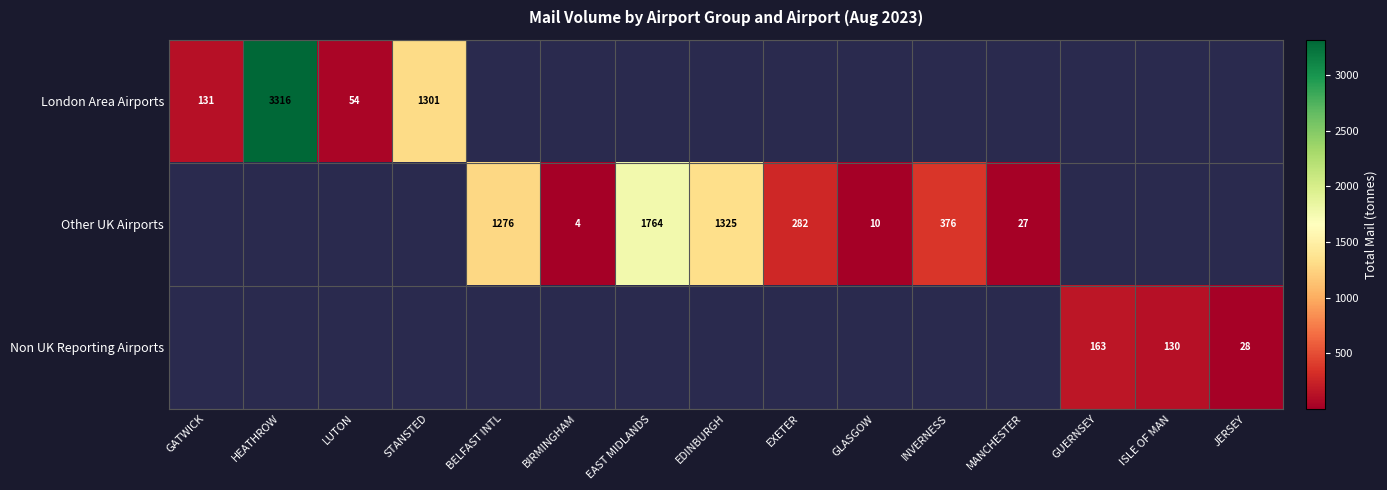

What is the difference between the maximum and minimum values in the London Area Airports series?

3262.4